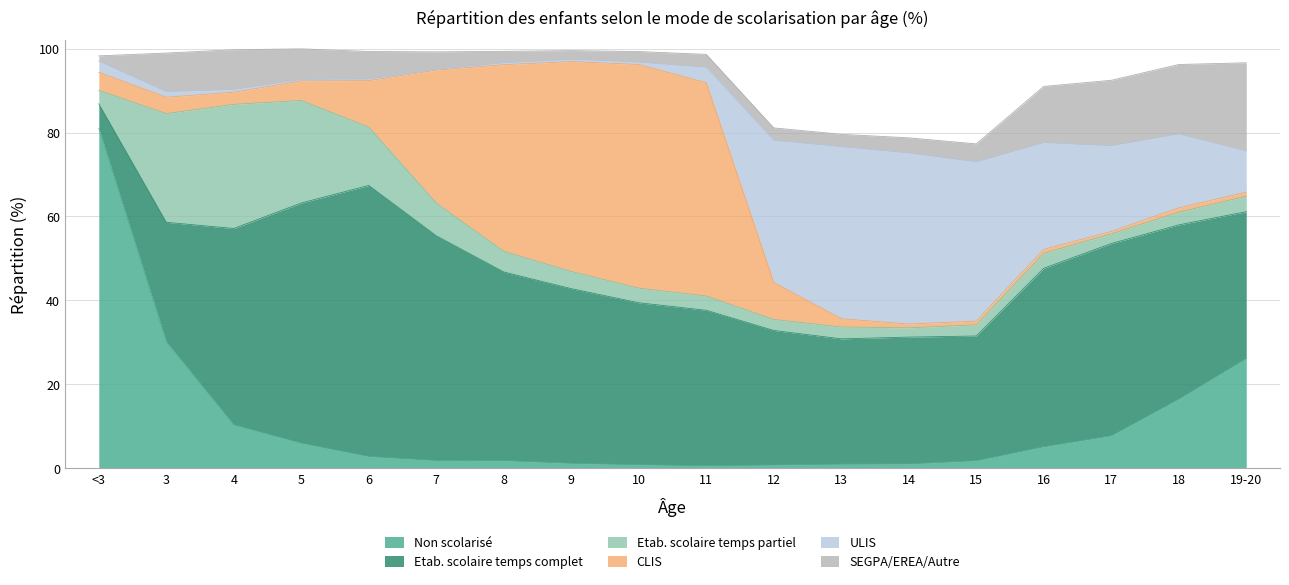

Rank the series by their maximum value, from highest to lowest.

Non scolarisé, Etab. scolaire temps complet, CLIS, ULIS, Etab. scolaire temps partiel, SEGPA/EREA/Autre